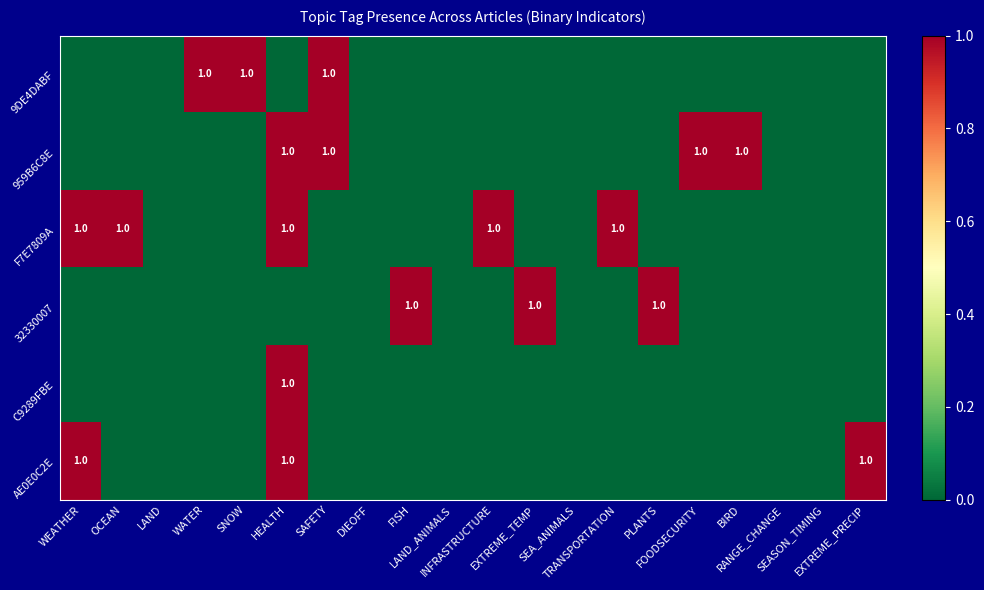

At which label is 9DE4DABF closest to 0?

WEATHER